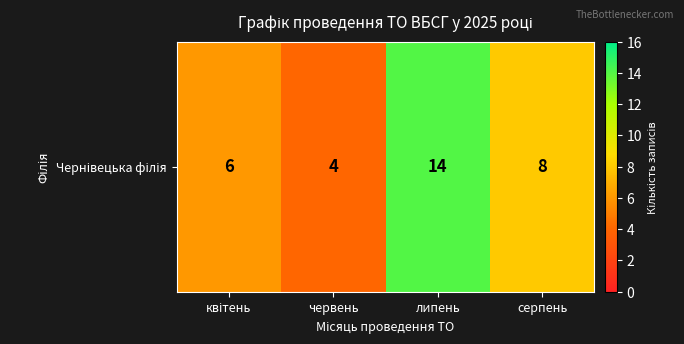

Reading left to right, list all the values displayed in this chart.

6	4	14	8